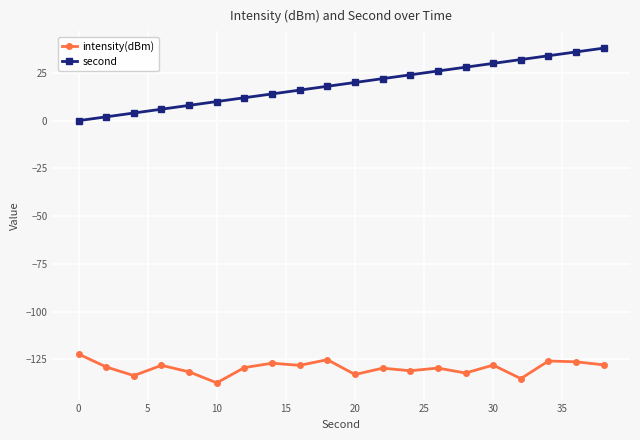

Does the chart display data point markers on the line(s)?

Yes